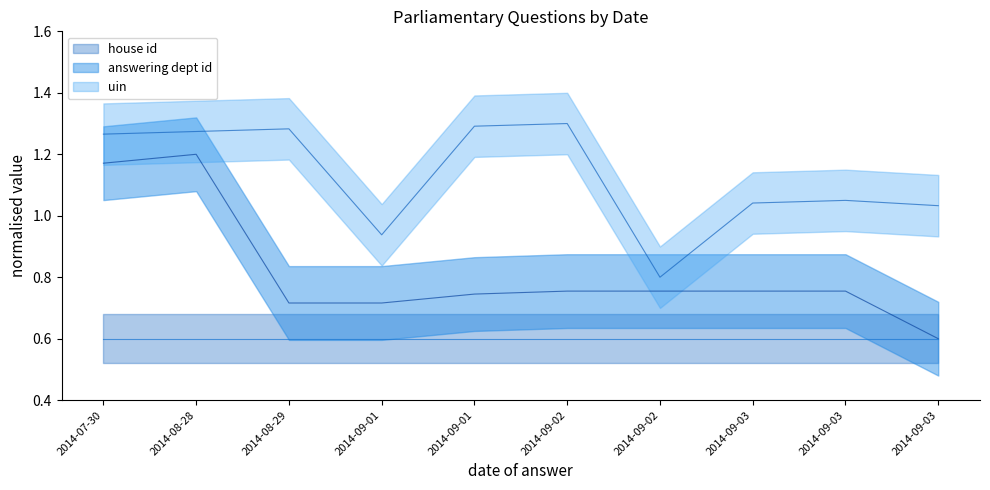

What is the total value across all series at 2014-09-03?

1.8